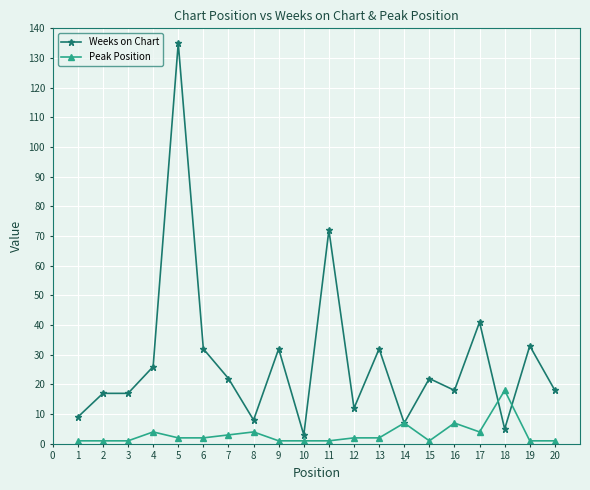

Which series has the largest total across all categories?

Weeks on Chart